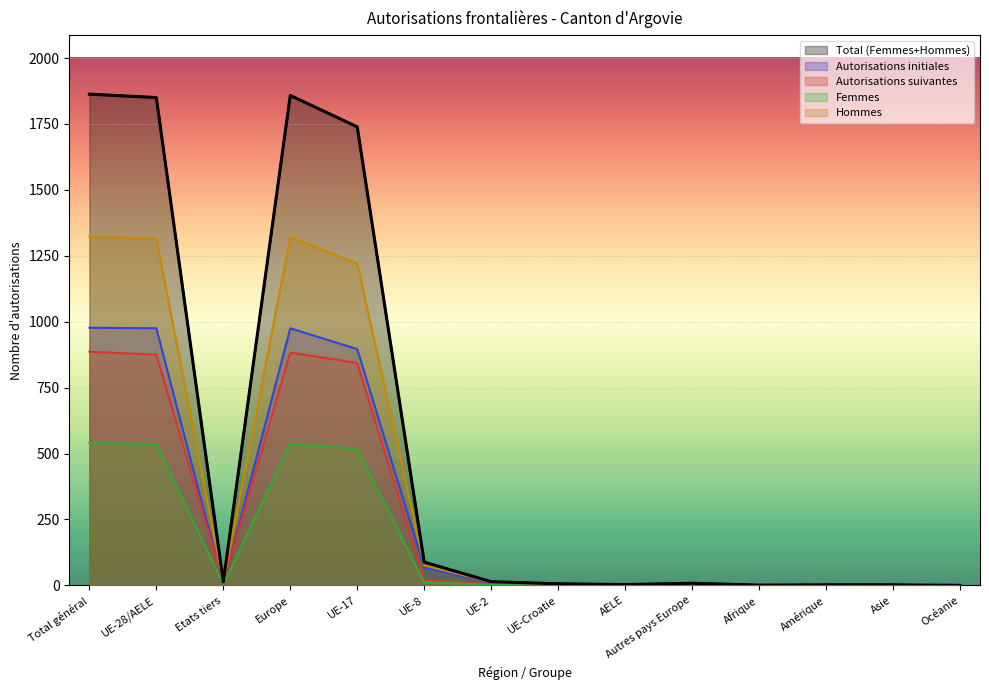

At which category does Hommes reach its first local peak?

Europe